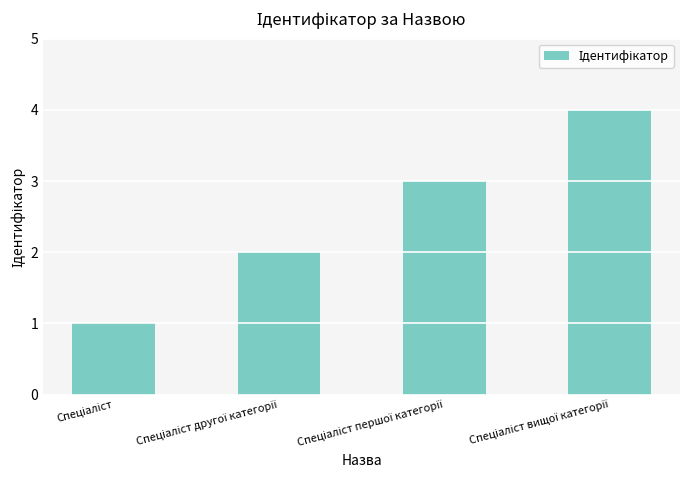

What is the greatest value displayed?

4